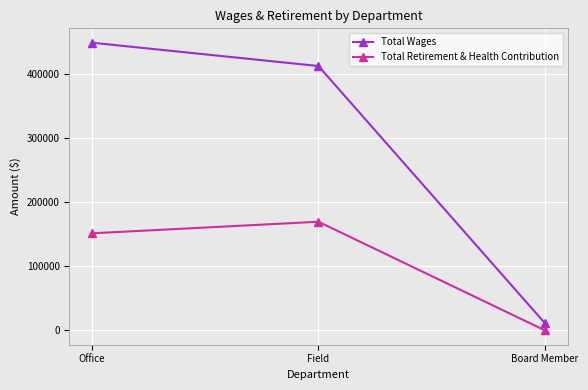

What is the sum of all Total Retirement & Health Contribution values?

320845